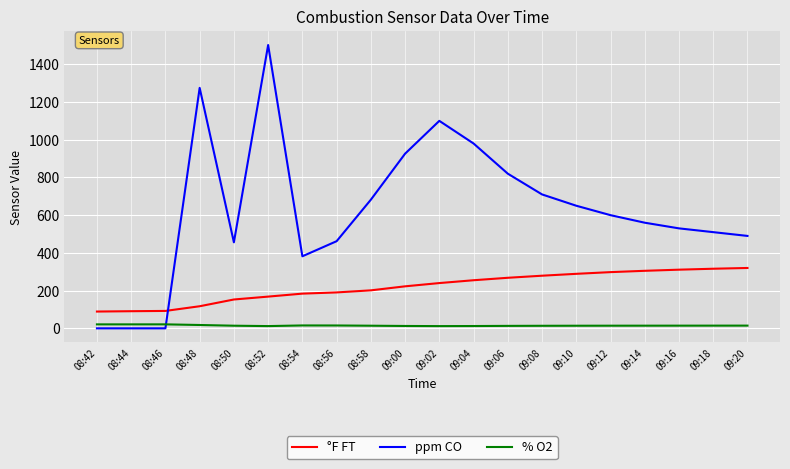

Which series has the largest total across all categories?

ppm CO